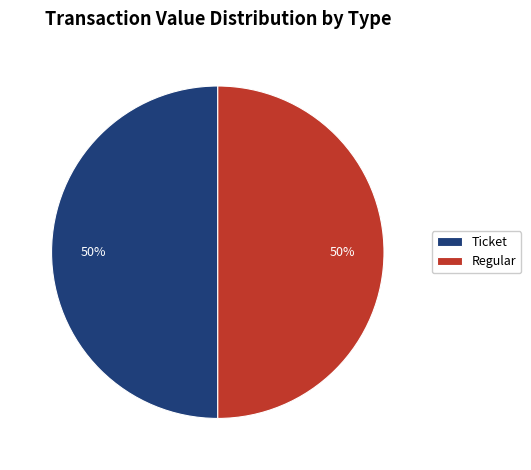

To the nearest percent, what is the average slice percentage?

50%